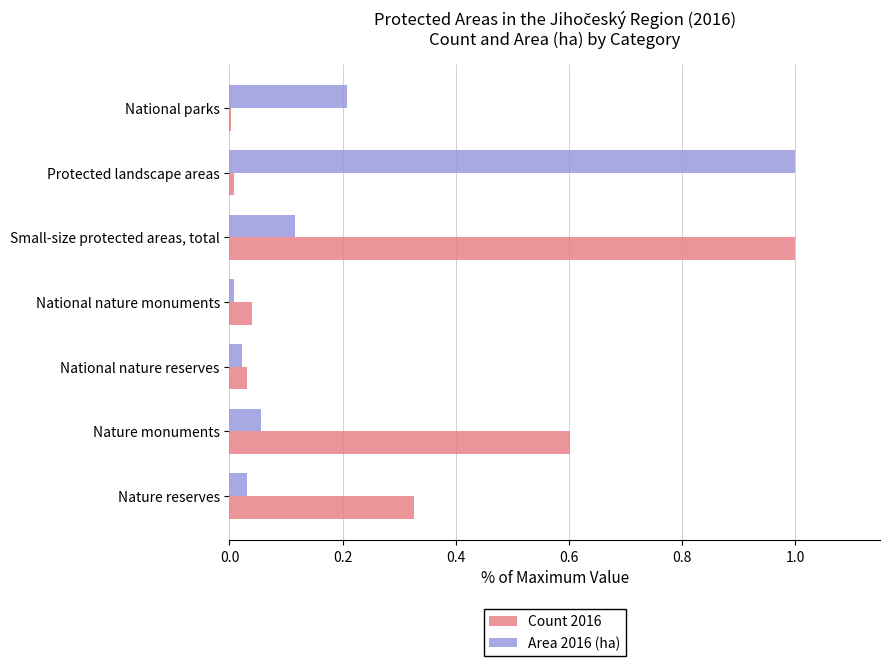

How many categories are shown in the chart?

7